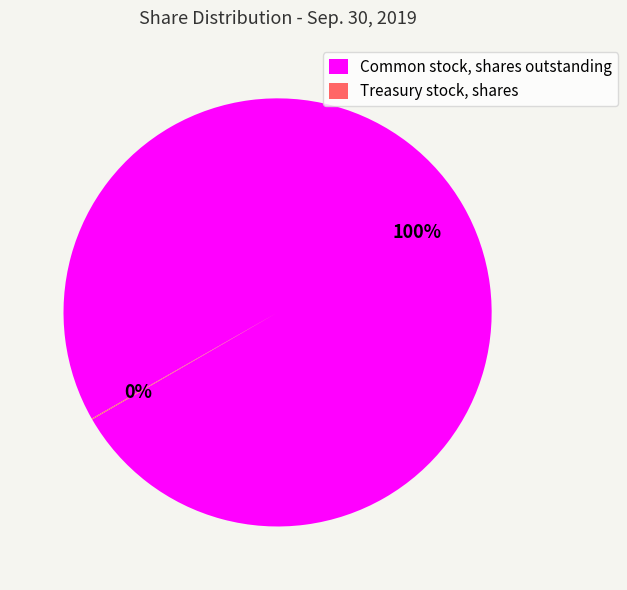

Which slice is the largest?

Common stock, shares outstanding